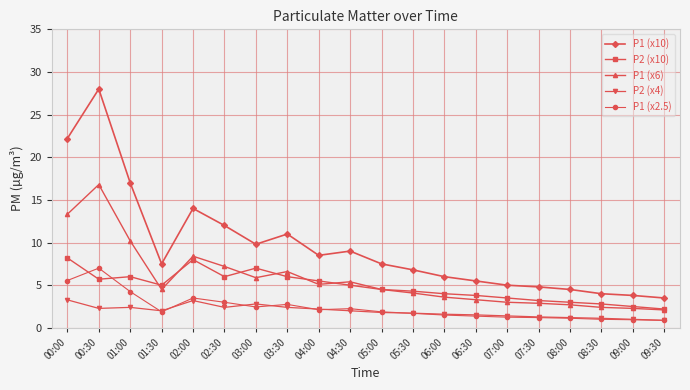

Where is the first local maximum for P1 (x2.5)?

00:30